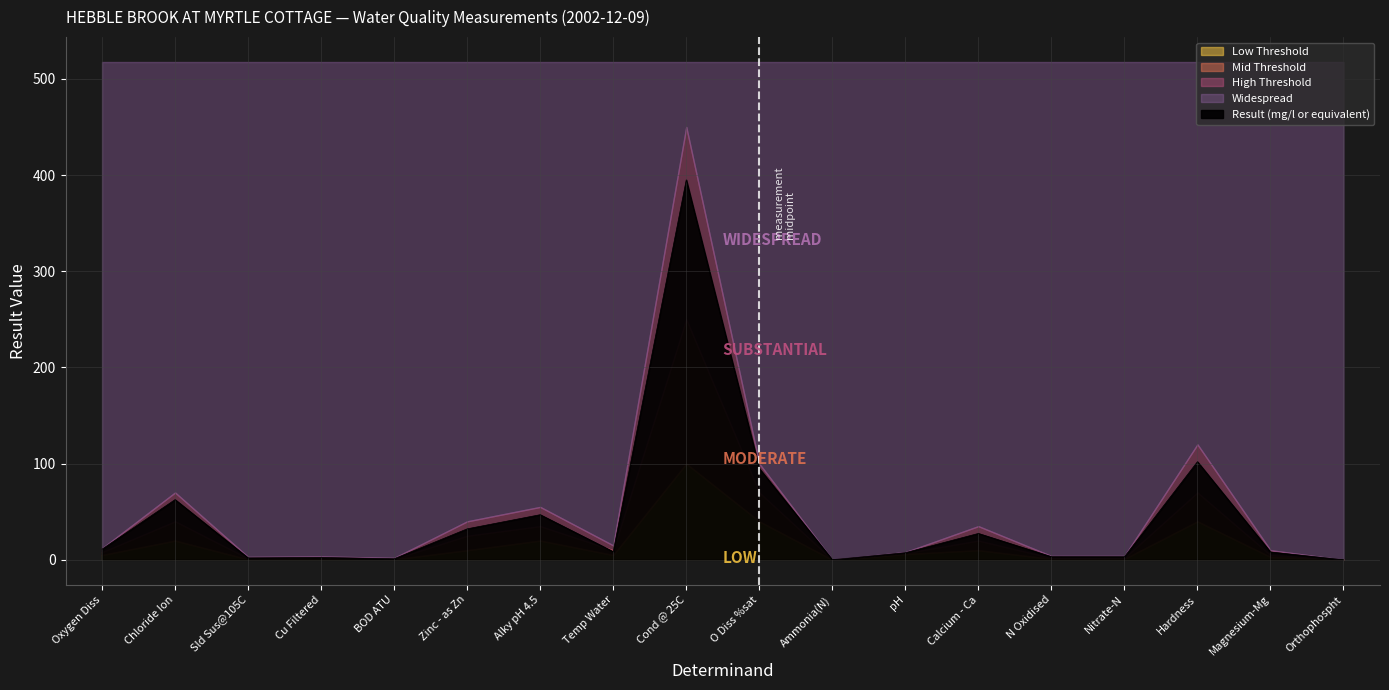

Which series changed the most between Sld Sus@105C and N Oxidised?

Result (mg/l or equivalent)